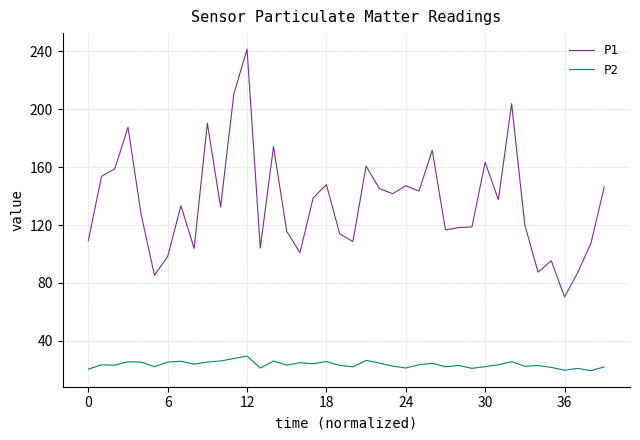

True or false: P2 and P1 intersect in this chart.

False